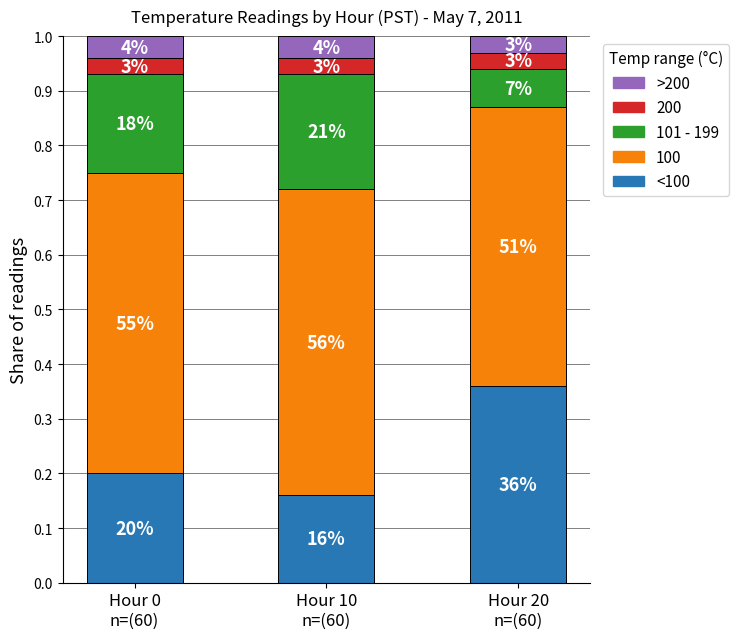

Between Hour 0
n=(60) and Hour 20
n=(60), which series saw the biggest shift?

<100